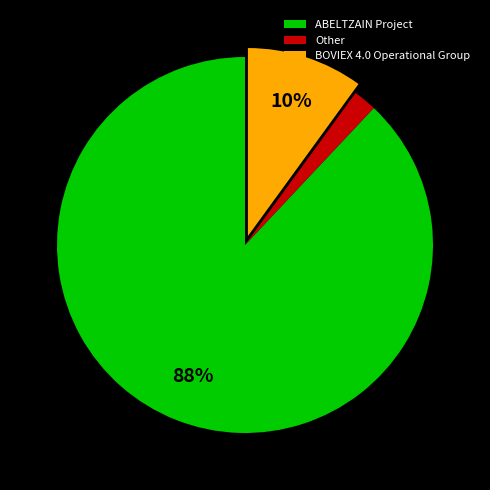

Which category has the smallest portion of the pie?

Other